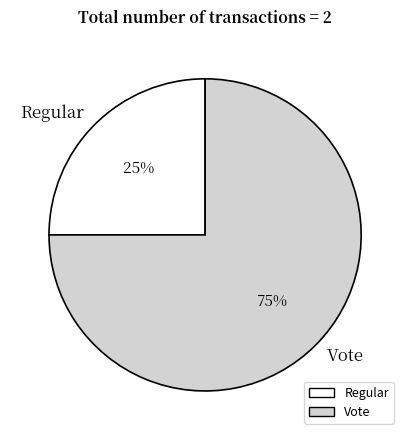

Which category accounts for the majority?

Vote